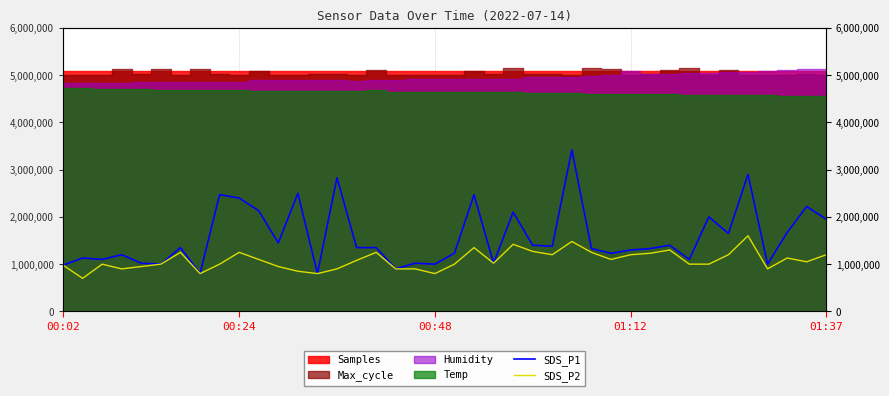

In SDS_P1, how many points are higher than both neighbors (excluding endpoints)?

14